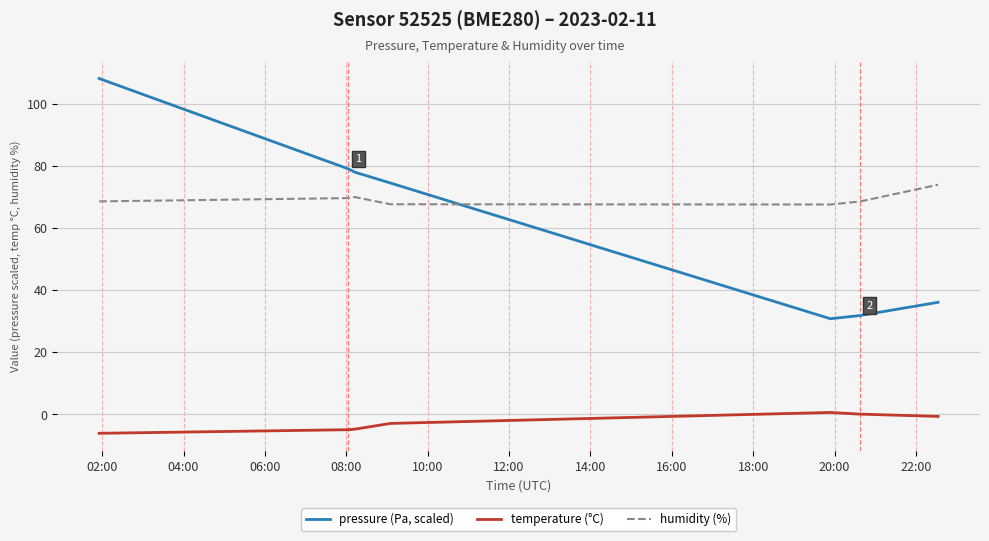

What is the difference between the second highest and minimum values in the pressure (Pa, scaled) series?

48.2